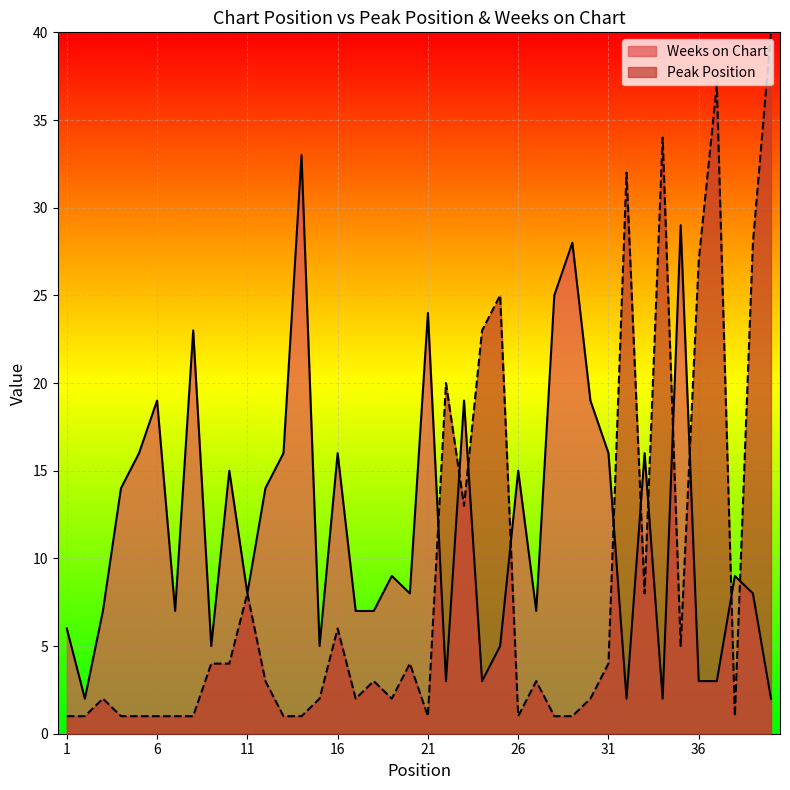

In Weeks on Chart, how many points are higher than both neighbors (excluding endpoints)?

13